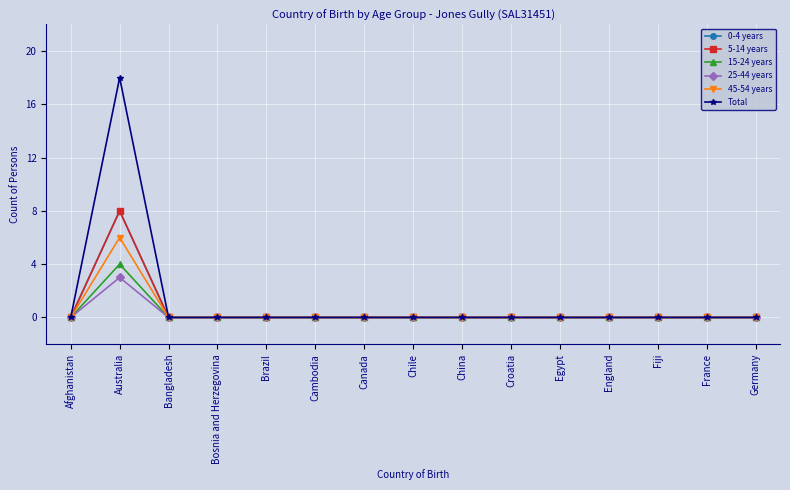

Reading right to left, extract all data points from this chart.

0-4 years: Germany=0	France=0	Fiji=0	England=0	Egypt=0	Croatia=0	China=0	Chile=0	Canada=0	Cambodia=0	Brazil=0	Bosnia and Herzegovina=0	Bangladesh=0	Australia=8	Afghanistan=0
5-14 years: Germany=0	France=0	Fiji=0	England=0	Egypt=0	Croatia=0	China=0	Chile=0	Canada=0	Cambodia=0	Brazil=0	Bosnia and Herzegovina=0	Bangladesh=0	Australia=8	Afghanistan=0
15-24 years: Germany=0	France=0	Fiji=0	England=0	Egypt=0	Croatia=0	China=0	Chile=0	Canada=0	Cambodia=0	Brazil=0	Bosnia and Herzegovina=0	Bangladesh=0	Australia=4	Afghanistan=0
25-44 years: Germany=0	France=0	Fiji=0	England=0	Egypt=0	Croatia=0	China=0	Chile=0	Canada=0	Cambodia=0	Brazil=0	Bosnia and Herzegovina=0	Bangladesh=0	Australia=3	Afghanistan=0
45-54 years: Germany=0	France=0	Fiji=0	England=0	Egypt=0	Croatia=0	China=0	Chile=0	Canada=0	Cambodia=0	Brazil=0	Bosnia and Herzegovina=0	Bangladesh=0	Australia=6	Afghanistan=0
Total: Germany=0	France=0	Fiji=0	England=0	Egypt=0	Croatia=0	China=0	Chile=0	Canada=0	Cambodia=0	Brazil=0	Bosnia and Herzegovina=0	Bangladesh=0	Australia=18	Afghanistan=0